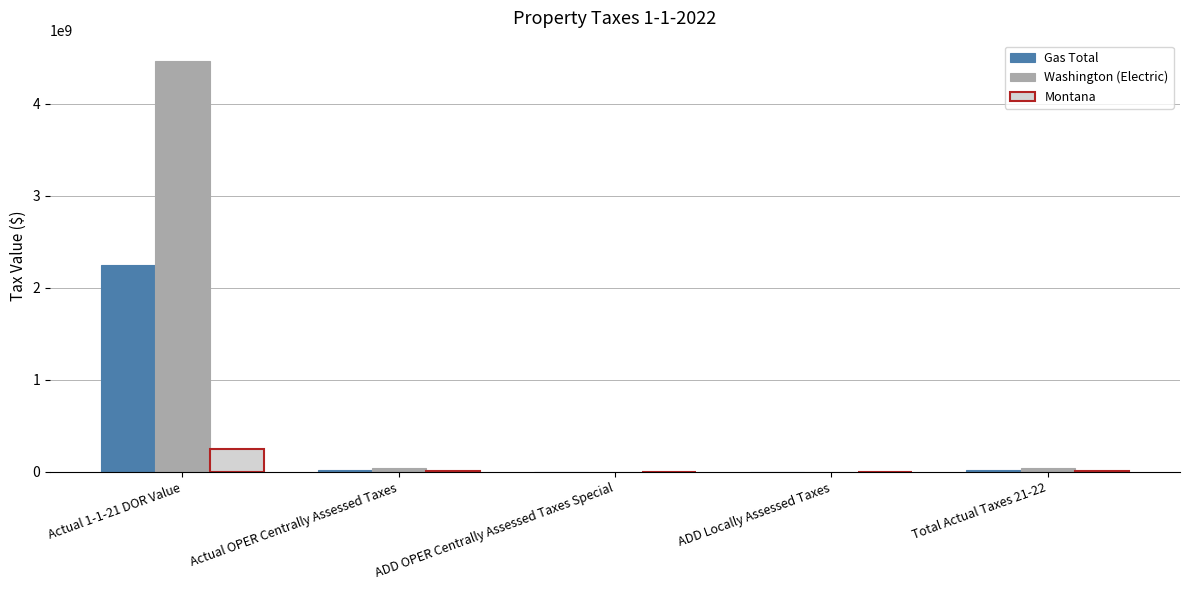

Which series changed the most between Actual 1-1-21 DOR Value and Actual OPER Centrally Assessed Taxes?

Washington (Electric)